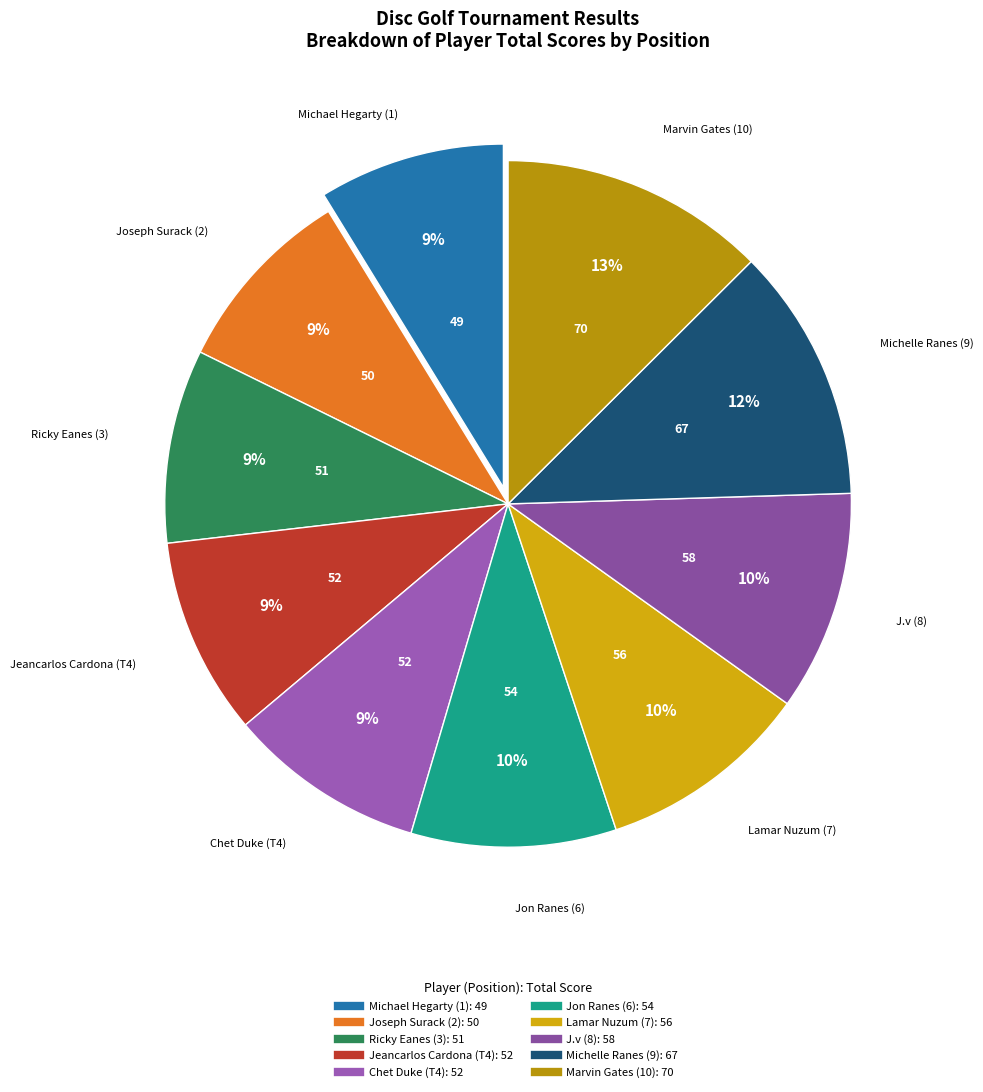

What is the ratio of the value at Chet Duke (T4) to the value at Joseph Surack (2)?

1.0